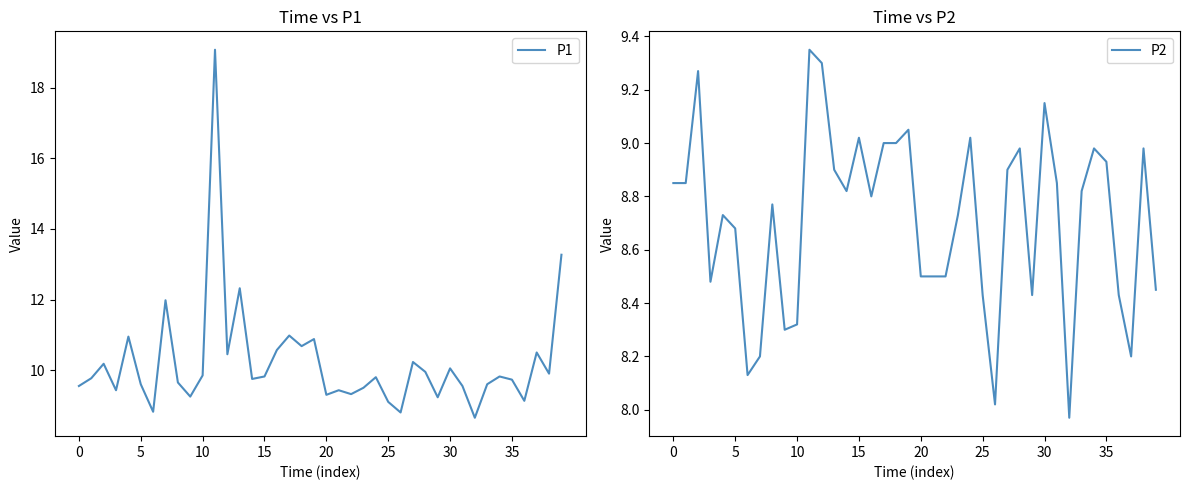

Reading right to left, extract all data points from this chart.

P1: 13.3	9.9	10.5	9.1	9.7	9.8	9.6	8.7	9.6	10.1	9.2	9.9	10.2	8.8	9.1	9.8	9.5	9.3	9.4	9.3	10.9	10.7	11.0	10.6	9.8	9.8	12.3	10.4	19.1	9.8	9.2	9.7	12.0	8.8	9.6	10.9	9.4	10.2	9.8	9.6
P2: 8.4	9.0	8.2	8.4	8.9	9.0	8.8	8.0	8.8	9.2	8.4	9.0	8.9	8.0	8.4	9.0	8.7	8.5	8.5	8.5	9.1	9.0	9.0	8.8	9.0	8.8	8.9	9.3	9.3	8.3	8.3	8.8	8.2	8.1	8.7	8.7	8.5	9.3	8.8	8.8